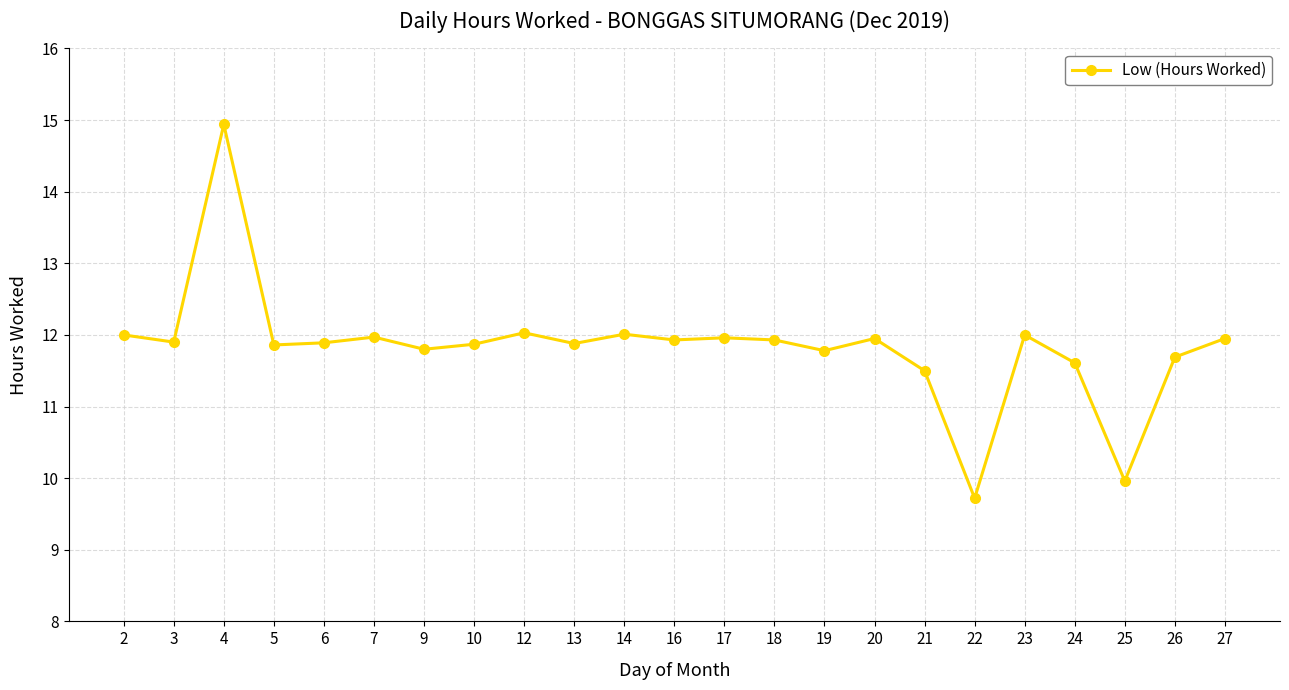

Does the chart display data point markers on the line(s)?

Yes